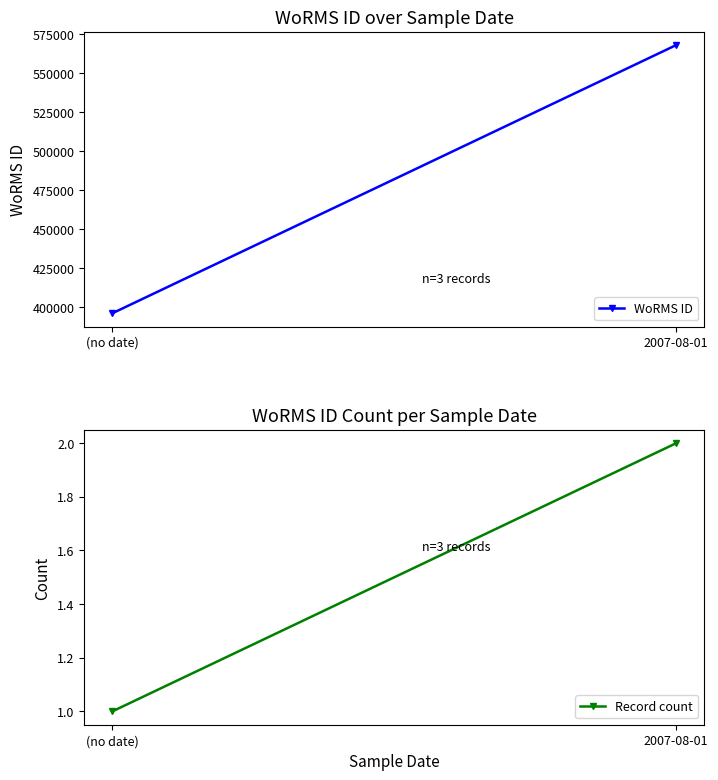

What are all the series names shown in the legend?

WoRMS ID, Record count